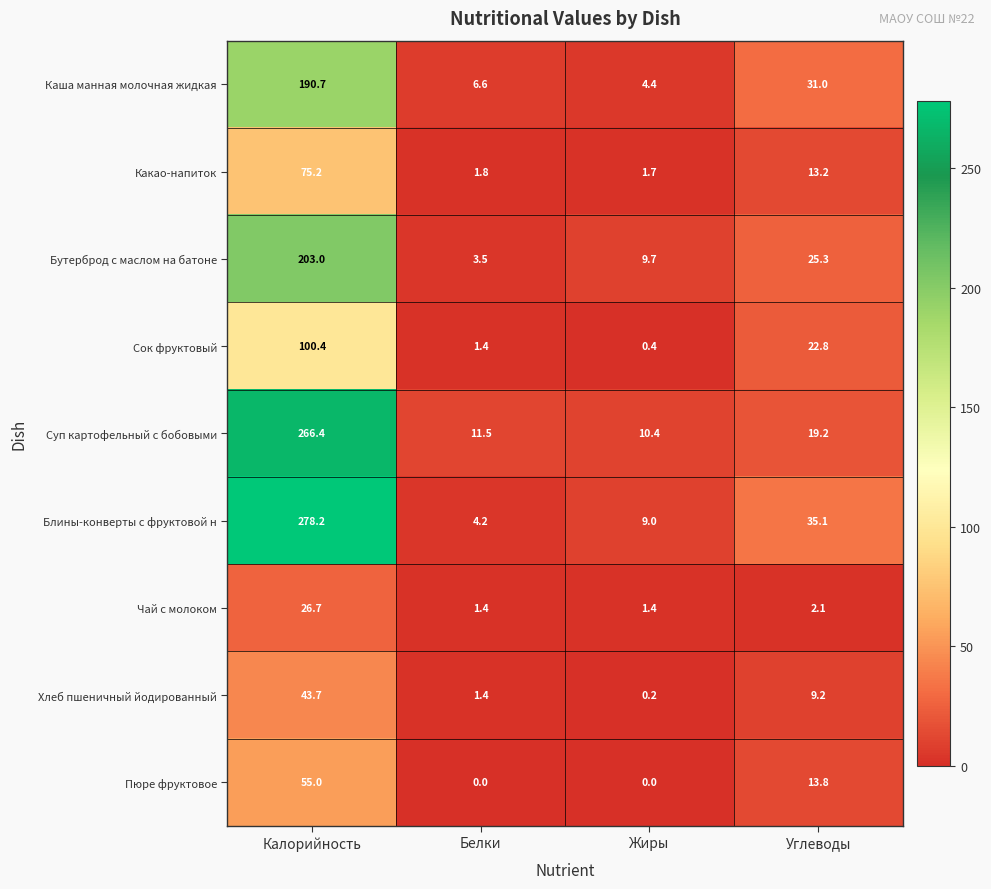

At how many categories does at least one series exceed 91?

1